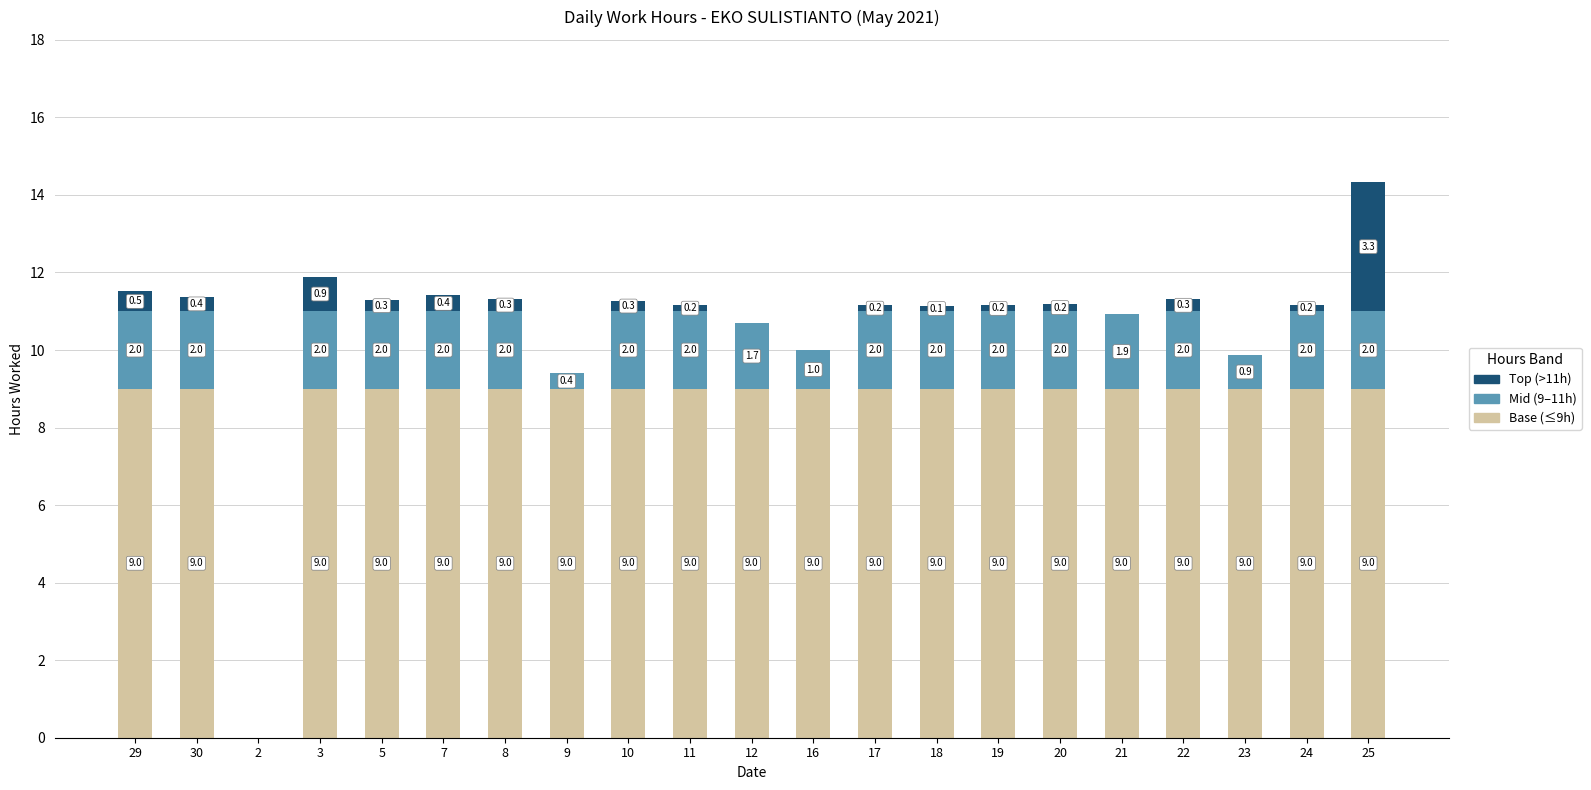

What is the total value across all series at 19?

11.2